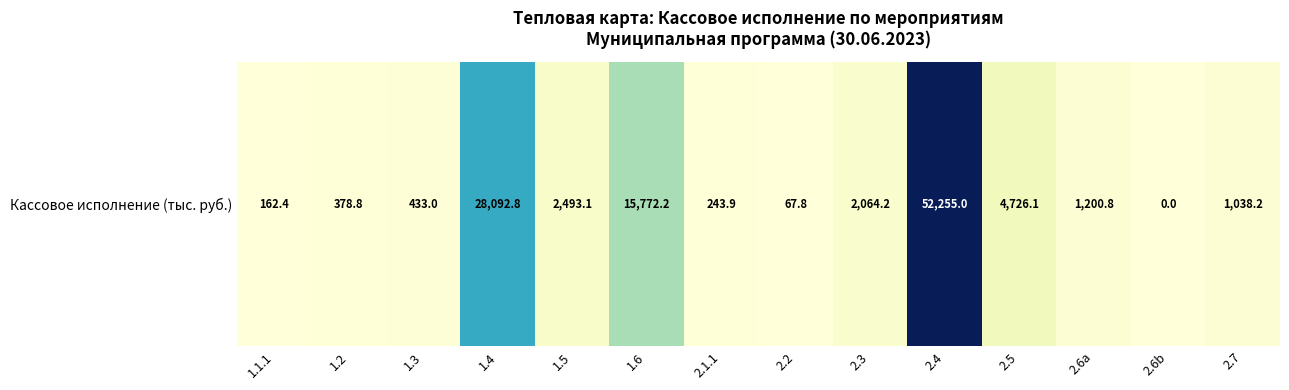

List the labels in order of value, smallest first.

2.6b, 2.2, 1.1.1, 2.1.1, 1.2, 1.3, 2.7, 2.6a, 2.3, 1.5, 2.5, 1.6, 1.4, 2.4